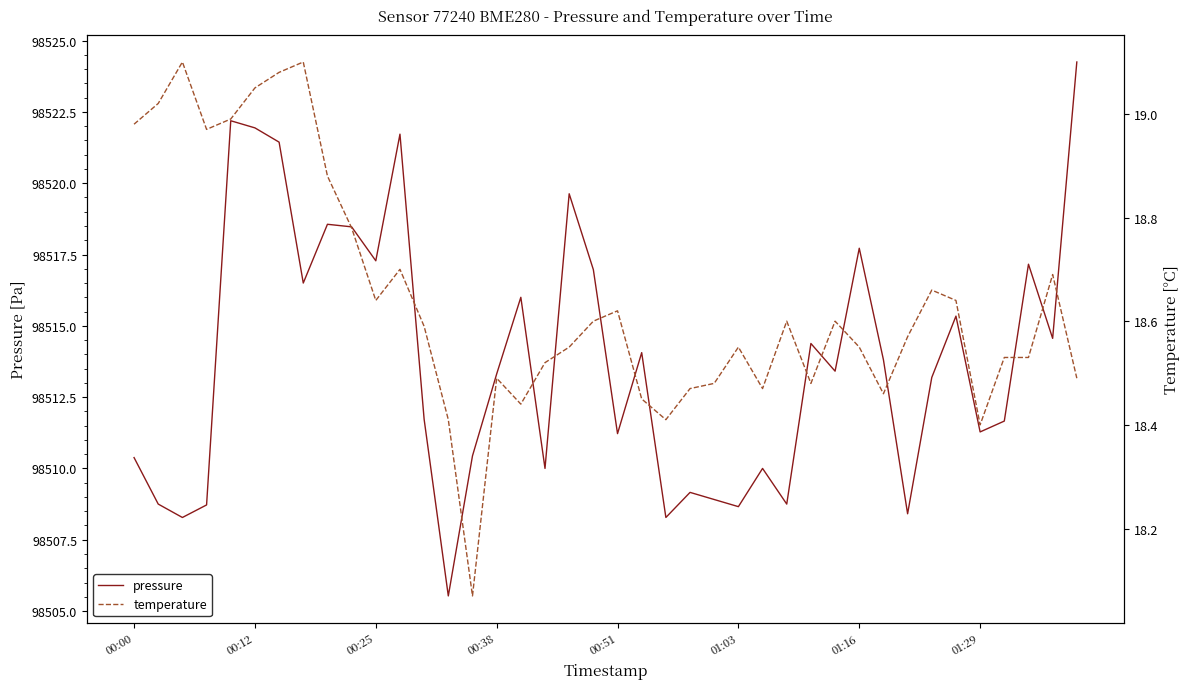

The pressure series shows 27160.2 at 14. True or false?

False